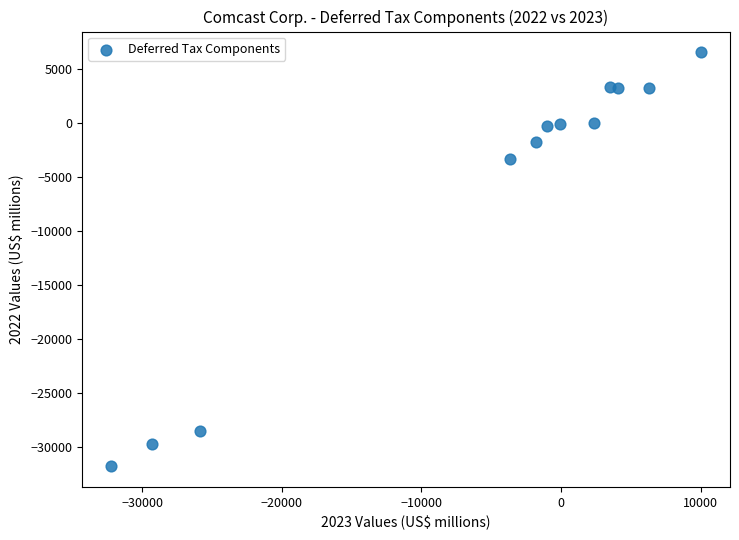

What is the range of X values (max minus min)?

42209